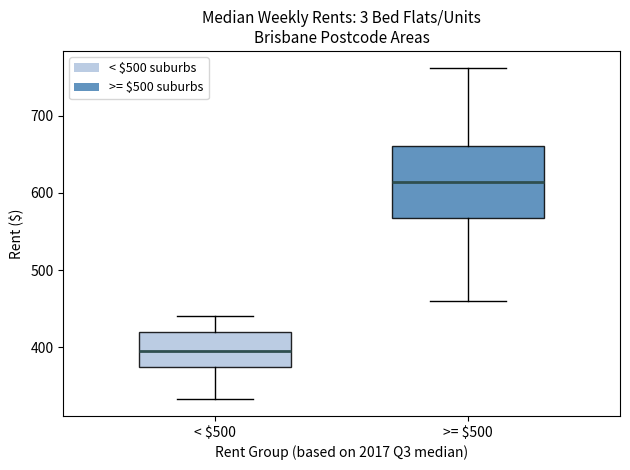

Reading left to right, read every box against the y-axis: the position of its median line, the range the box covers, and the ends of its whiskers. The values are not printed on the chart, so give them approximately, as read against the axis.

< $500: median 400, box 380 to 420, whiskers 330 to 440
>= $500: median 610, box 570 to 660, whiskers 460 to 760